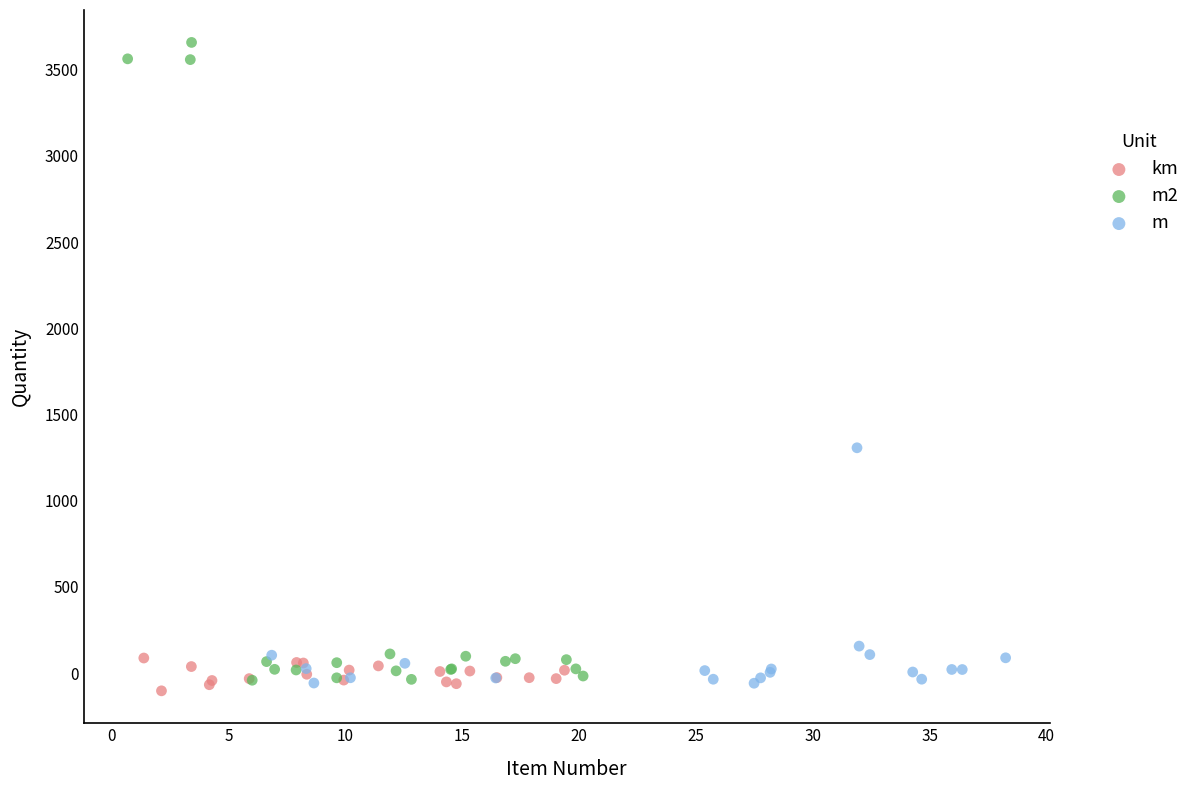

What are all the series names shown in the legend?

km, m2, m